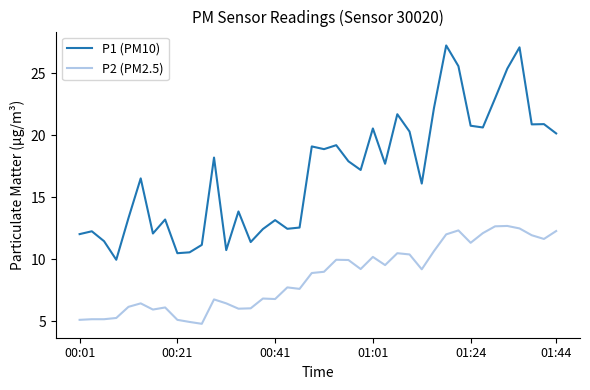

What is the smallest value displayed?

4.8